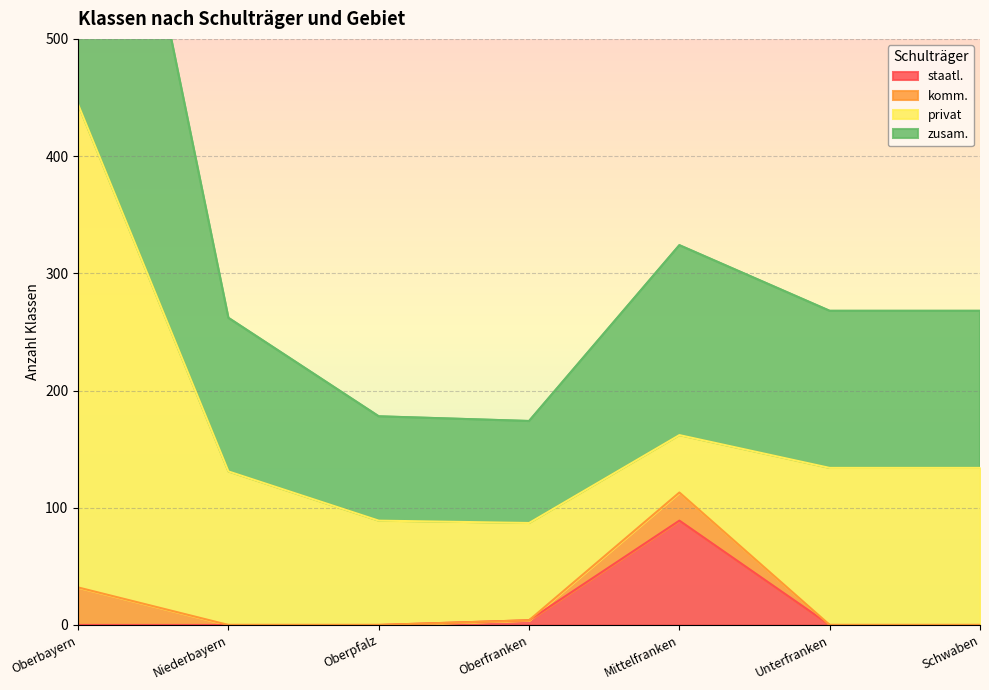

What is the average value of the staatl. series?

13